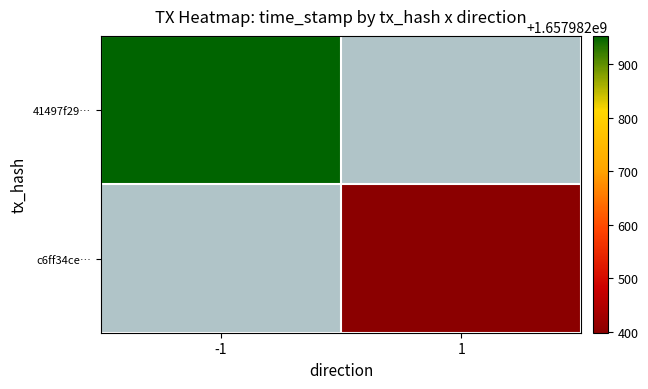

Rank the series at time_stamp from highest to lowest value.

41497f2991adaedf78e118f257eeead16eecbae, c6ff34ce4f18ff627c3794f17822b0ecdb49067